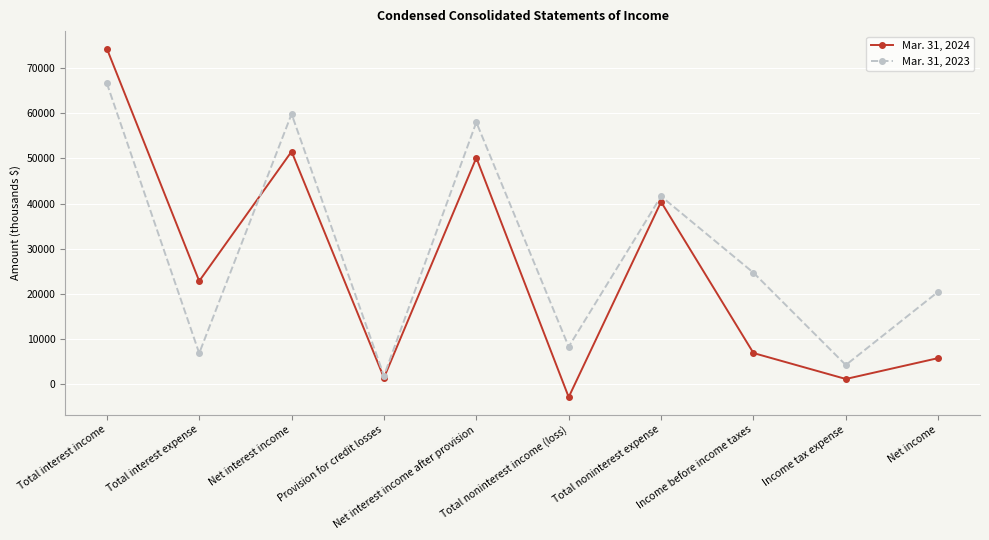

List the labels in order of Mar. 31, 2023 value, largest first.

Total interest income, Net interest income, Net interest income after provision, Total noninterest expense, Income before income taxes, Net income, Total noninterest income (loss), Total interest expense, Income tax expense, Provision for credit losses